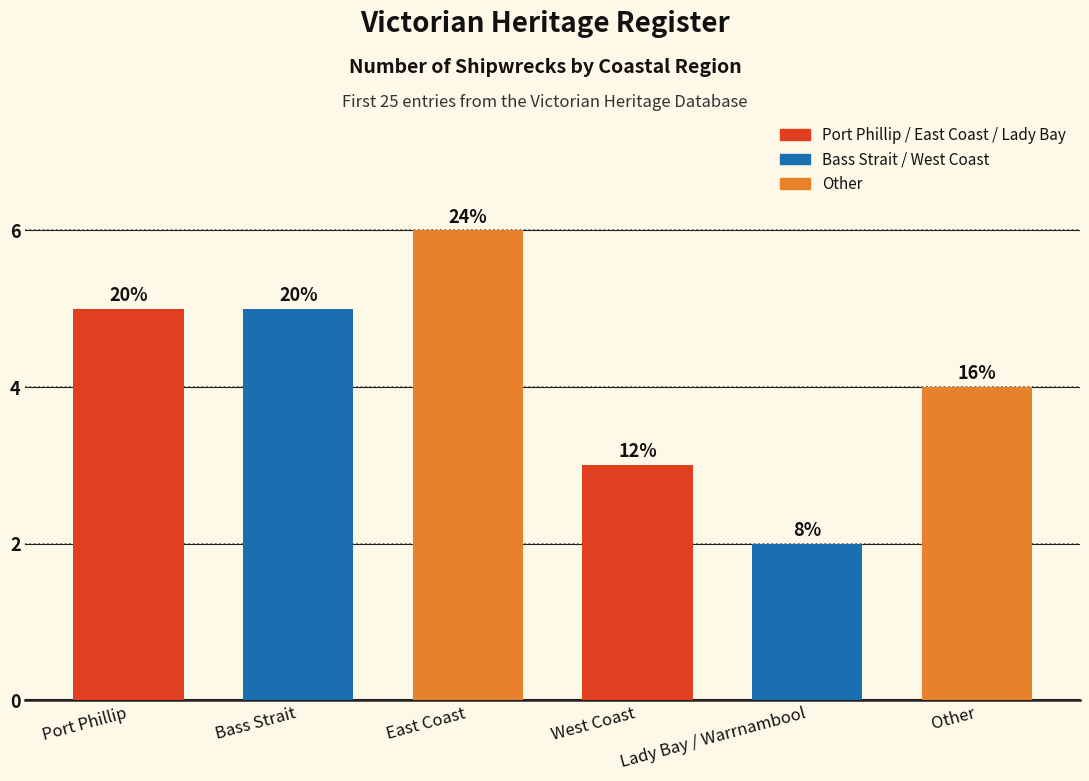

Reading right to left, list all the values displayed in this chart.

4	2	3	6	5	5